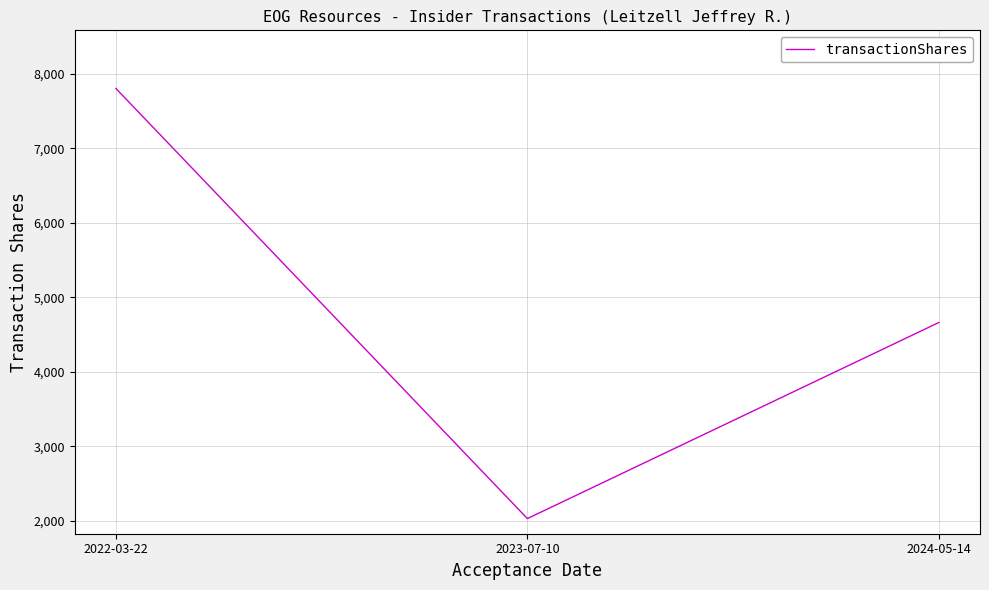

At which label is the value closest to 4916?

2024-05-14